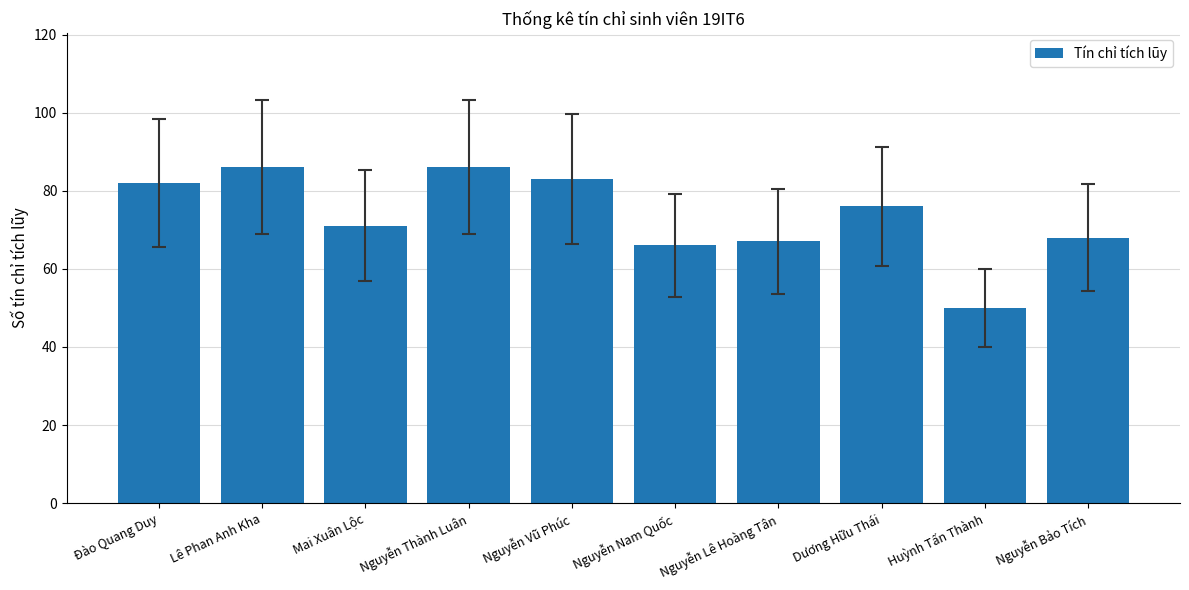

What is the ratio of the value at Đào Quang Duy to the value at Lê Phan Anh Kha?

1.0